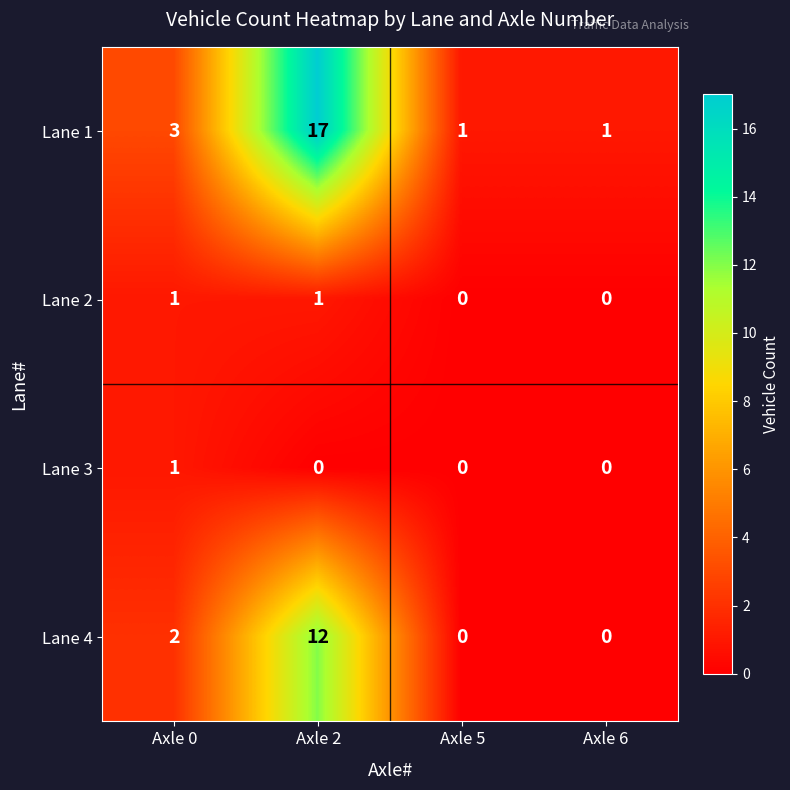

Which series has the largest total across all categories?

Lane 1